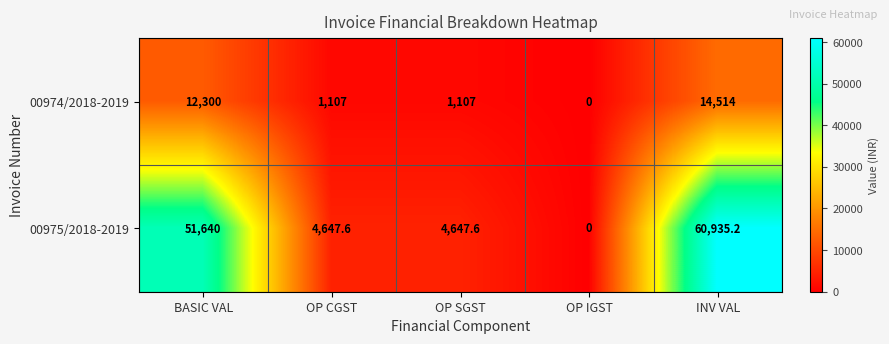

Rank the series at OP CGST from highest to lowest value.

00975/2018-2019, 00974/2018-2019